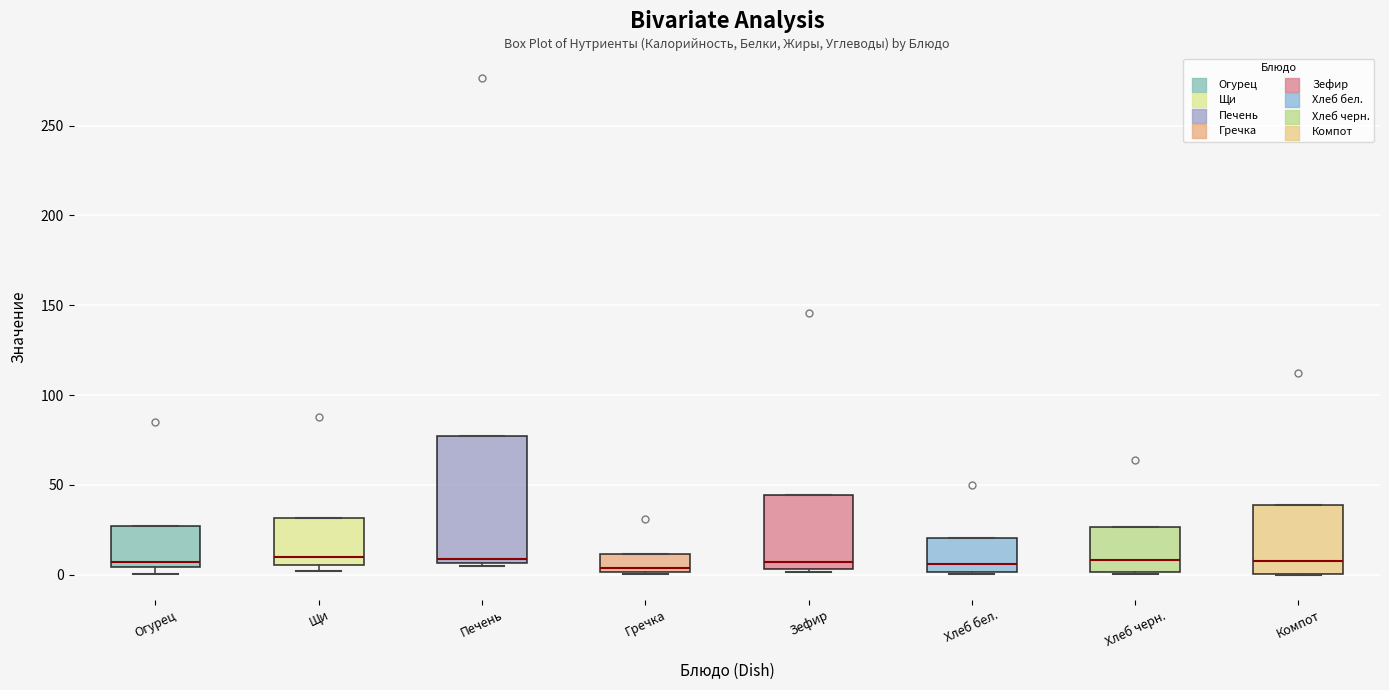

Reading left to right, read every box against the y-axis: the position of its median line, the range the box covers, and the ends of its whiskers. The values are not printed on the chart, so give them approximately, as read against the axis.

Огурец: median 5 (just above the box's lower edge), box 5 to 25, whiskers 0 to 25
Щи: median 10, box 5 to 30, whiskers 0 to 30
Печень: median 10, box 5 to 75, whiskers 5 to 75
Гречка: median 5, box 0 to 10, whiskers 0 to 10
Зефир: median 5 (just above the box's lower edge), box 5 to 45, whiskers 0 to 45
Хлеб бел.: median 5, box 0 to 20, whiskers 0 to 20
Хлеб черн.: median 10, box 0 to 25, whiskers 0 to 25
Компот: median 10, box 0 to 40, whiskers 0 to 40